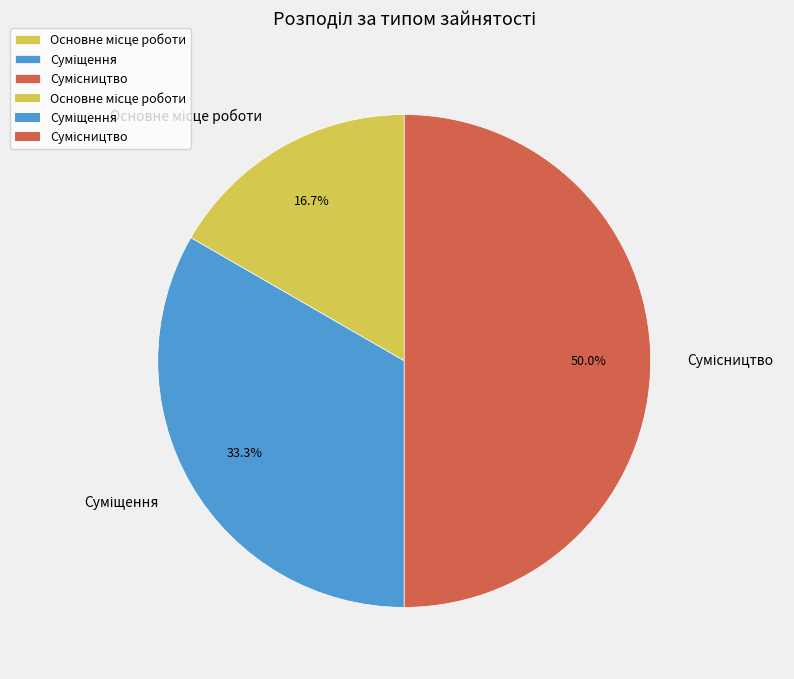

Which category has the biggest portion of the pie?

Сумісництво